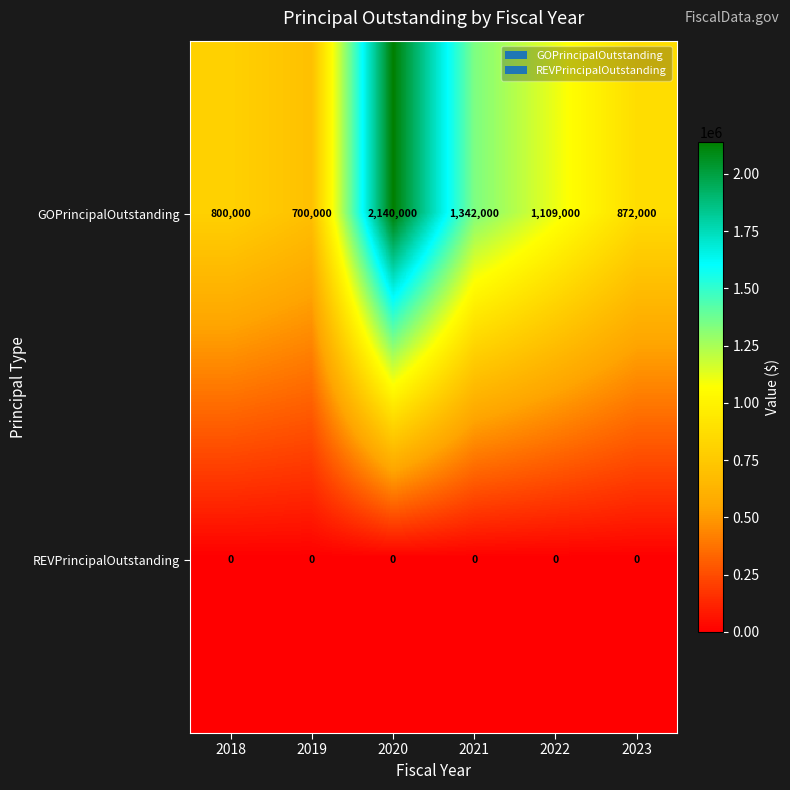

Which series has the largest total across all categories?

GOPrincipalOutstanding